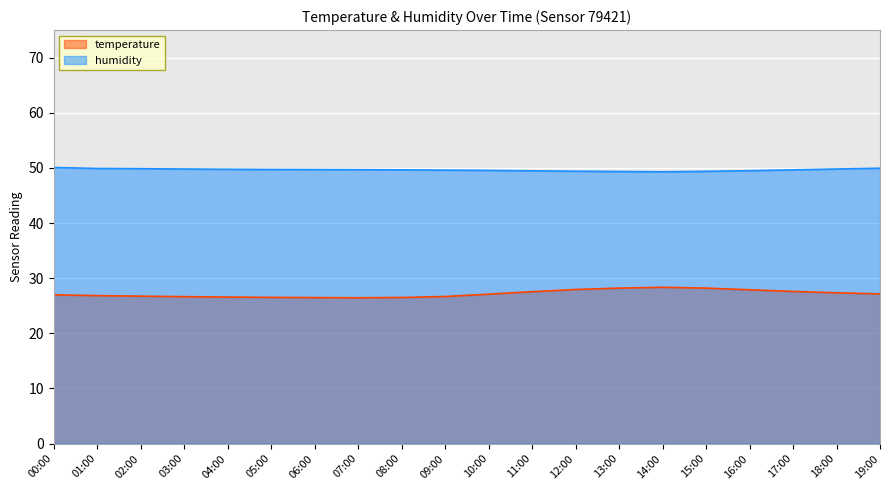

Is the value of temperature at 18:00 greater than the value of humidity at 07:00?

No